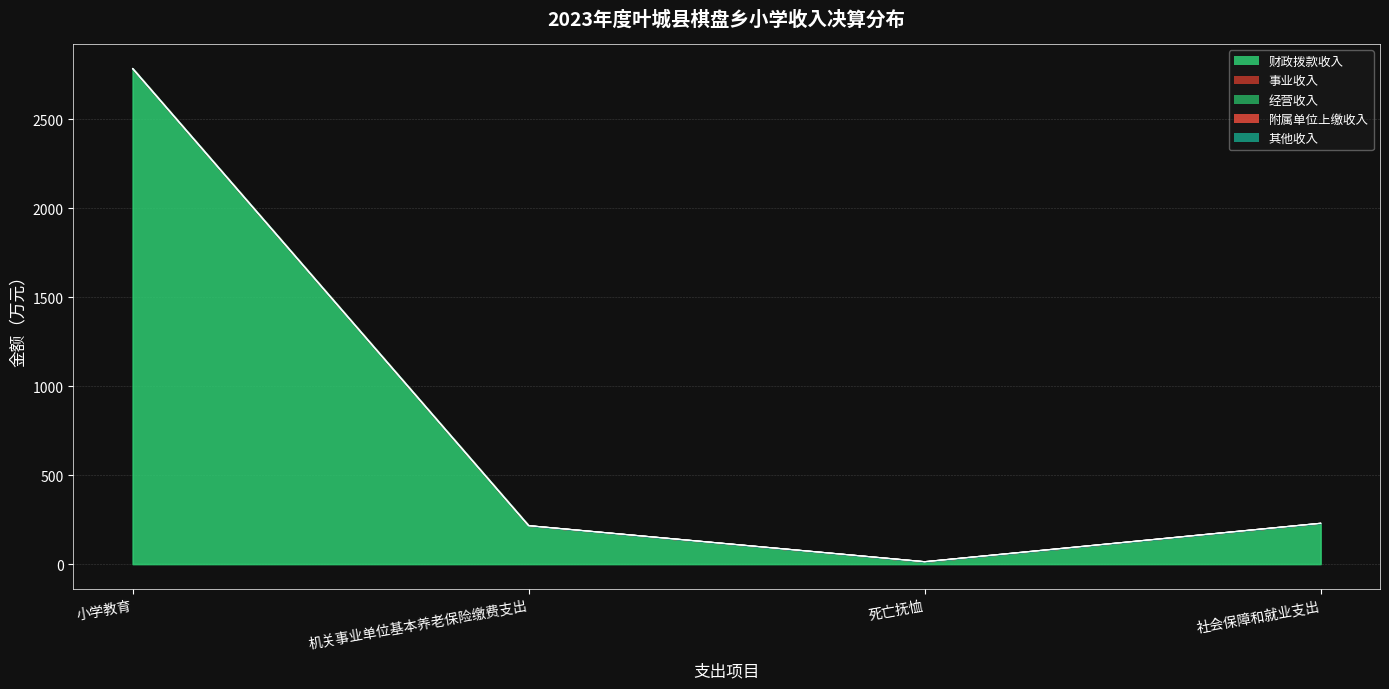

Reading left to right, list all the values displayed in this chart.

财政拨款收入: 小学教育=2783.9	机关事业单位基本养老保险缴费支出=215.9	死亡抚恤=13.4	社会保障和就业支出=229.3
事业收入: 小学教育=0.0	机关事业单位基本养老保险缴费支出=0.0	死亡抚恤=0.0	社会保障和就业支出=0.0
经营收入: 小学教育=0.0	机关事业单位基本养老保险缴费支出=0.0	死亡抚恤=0.0	社会保障和就业支出=0.0
附属单位上缴收入: 小学教育=0.0	机关事业单位基本养老保险缴费支出=0.0	死亡抚恤=0.0	社会保障和就业支出=0.0
其他收入: 小学教育=0.0	机关事业单位基本养老保险缴费支出=0.0	死亡抚恤=0.0	社会保障和就业支出=0.0